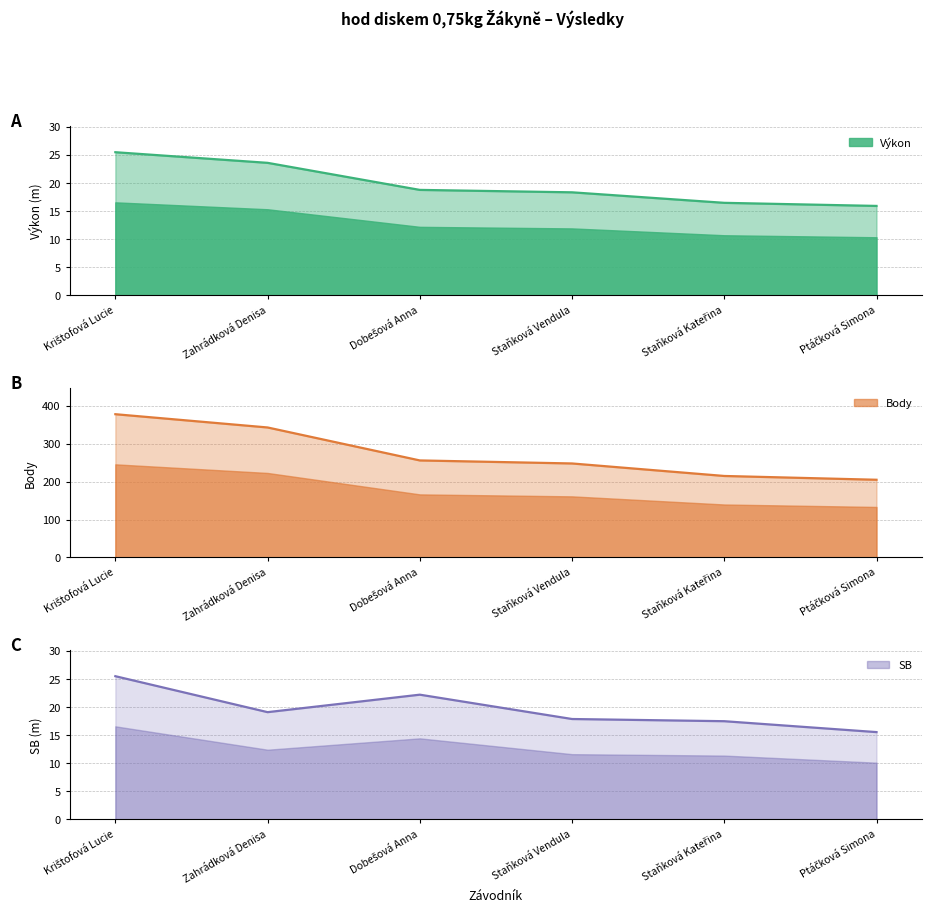

What are all the series names shown in the legend?

Výkon, Body, SB